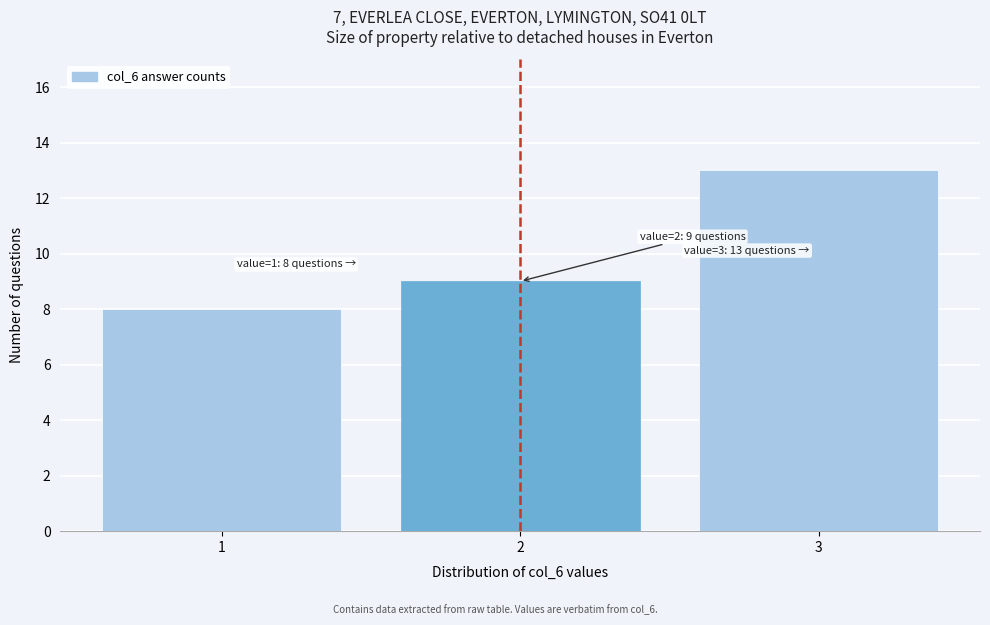

Reading right to left, list all the values displayed in this chart.

13	9	8